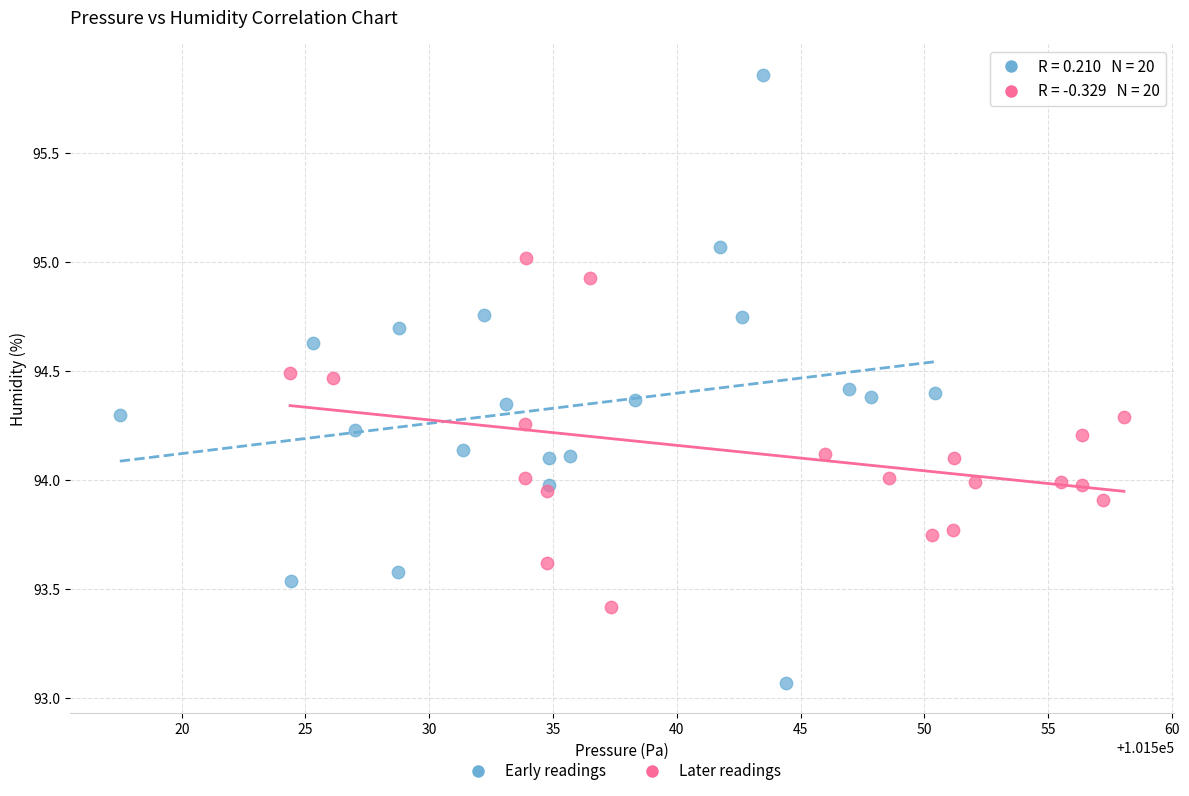

Which series contains the lowest Y value?

Early readings